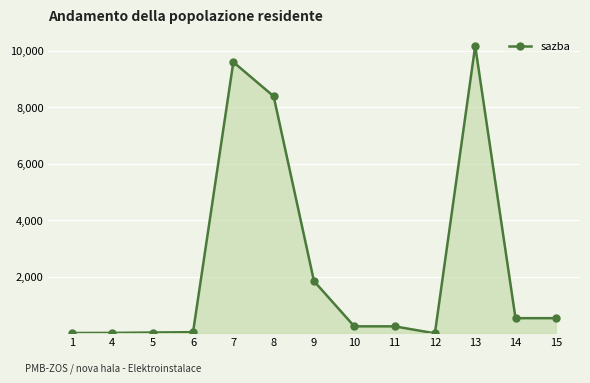

Is it true that the value at 13 is 3816.8?

False